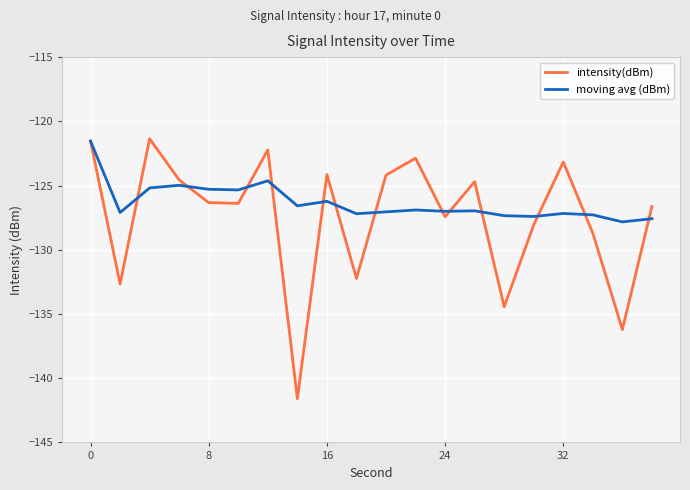

Which series has the largest range (max minus min)?

intensity(dBm)